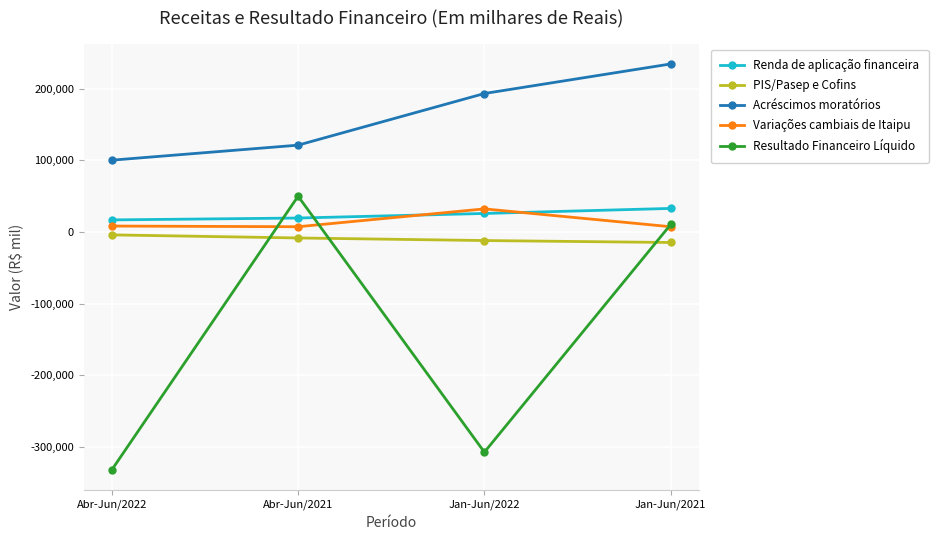

Which series has the largest range (max minus min)?

Resultado Financeiro Líquido